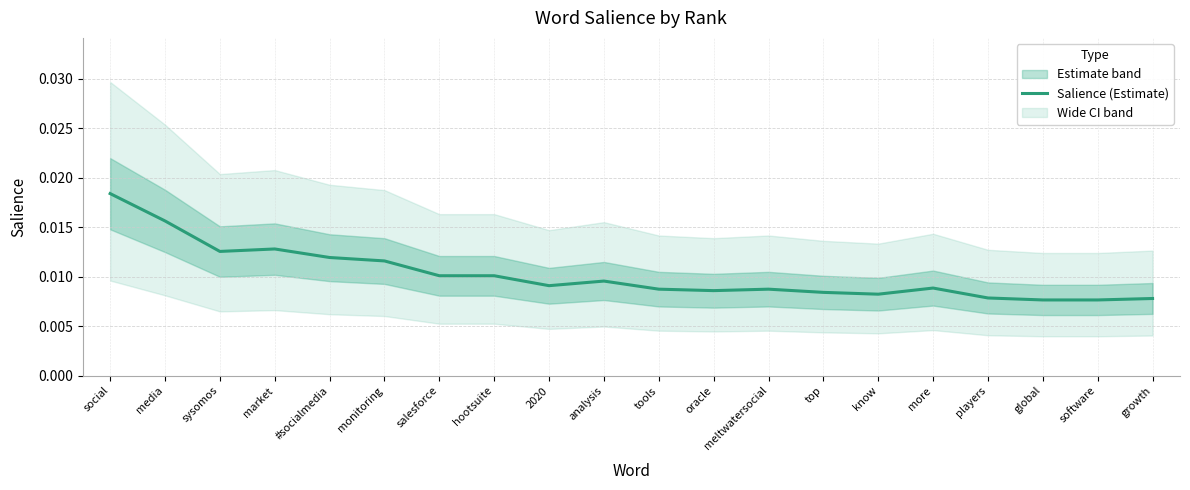

Rank the categories by value from lowest to highest.

global, software, growth, players, know, top, oracle, tools, meltwatersocial, more, 2020, analysis, salesforce, hootsuite, monitoring, #socialmedia, sysomos, market, media, social